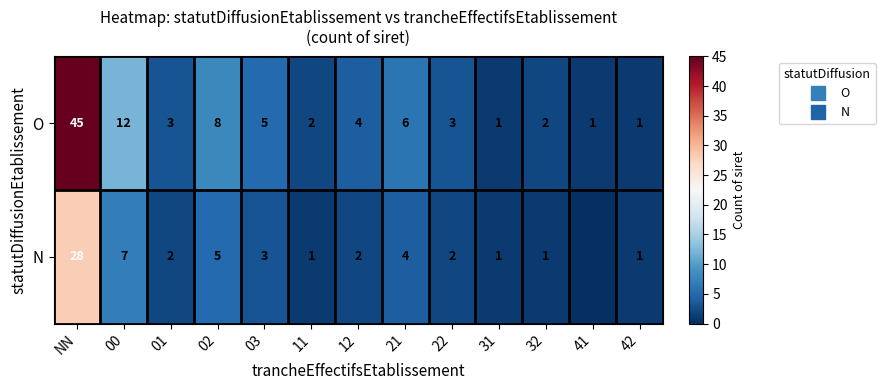

How many values in the N series exceed 2?

5